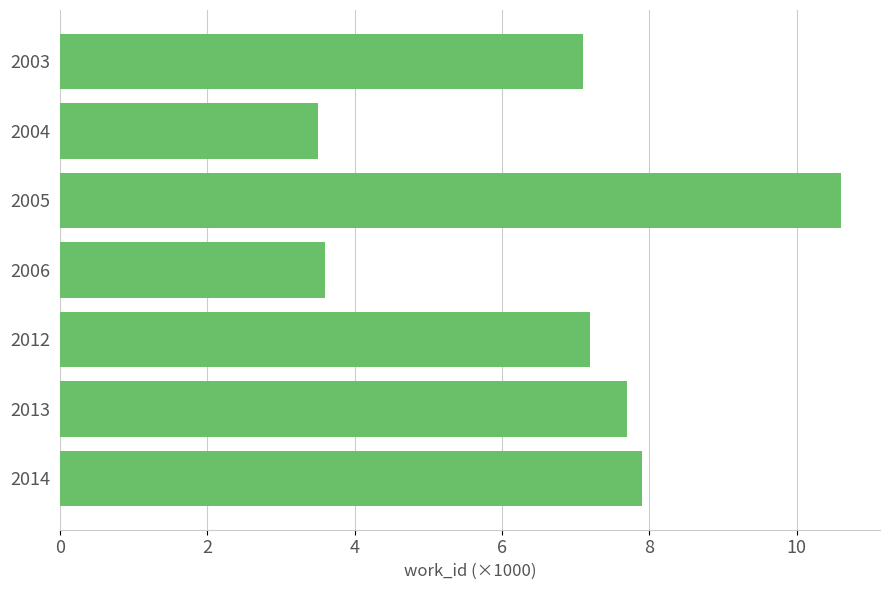

What is the ratio of the value at 2013 to the value at 2005?

0.7